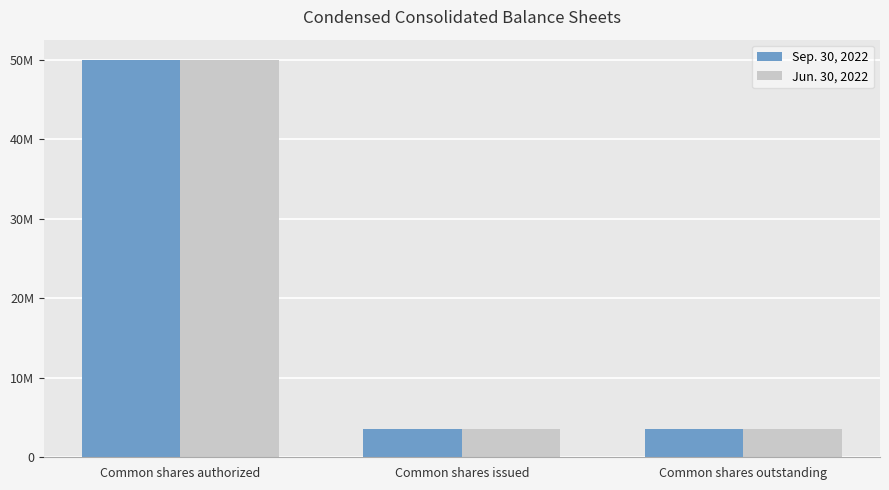

What are all the series names shown in the legend?

Sep. 30, 2022, Jun. 30, 2022